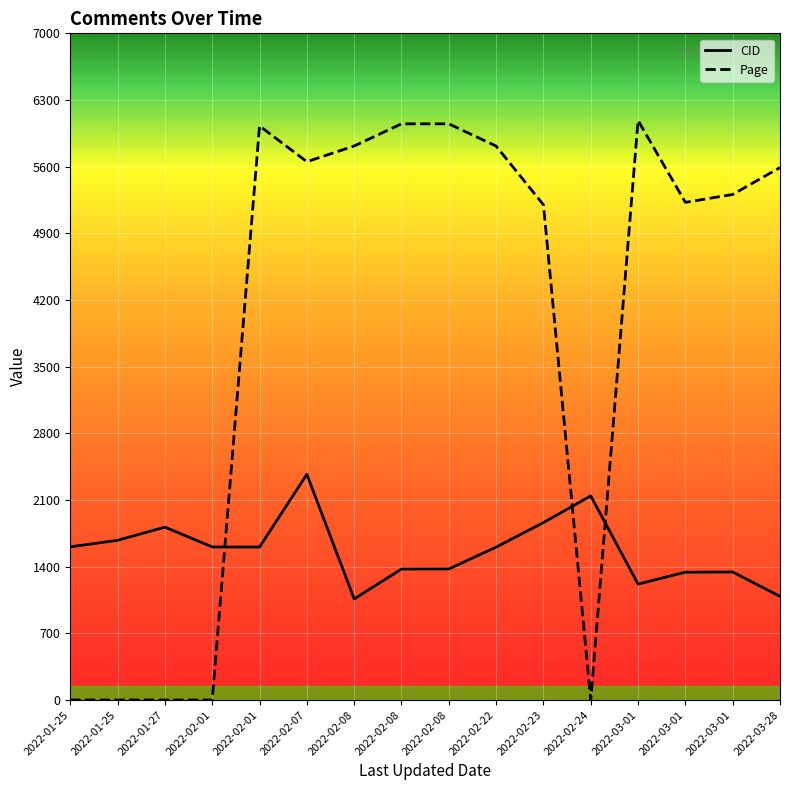

How many lines are shown in the chart?

2